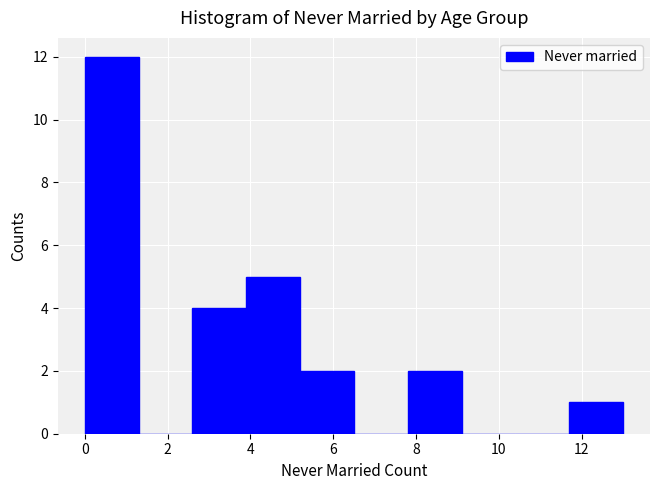

What is the height of the bar covering 7.8 to 9.1 on the x-axis? Neither the bar edges nor the heights are printed on the chart, so give them approximately, as read against the axes.

2